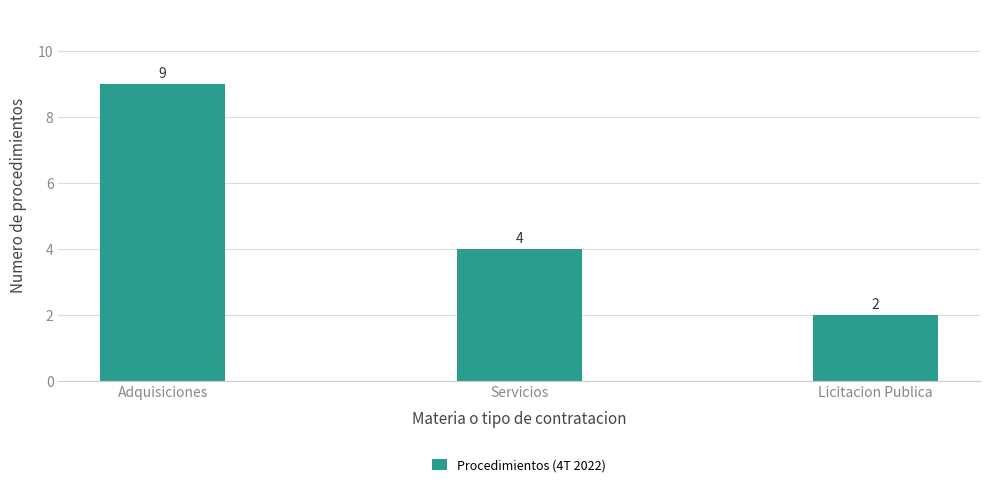

What is the minimum value shown in the chart?

2